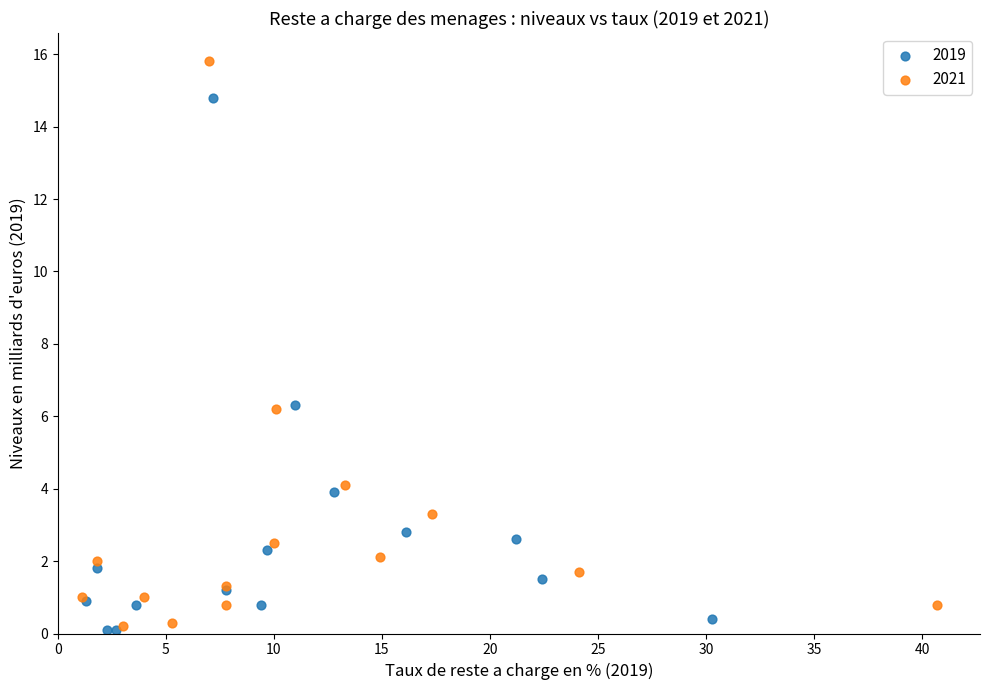

Which series has the widest spread of Y values?

2021